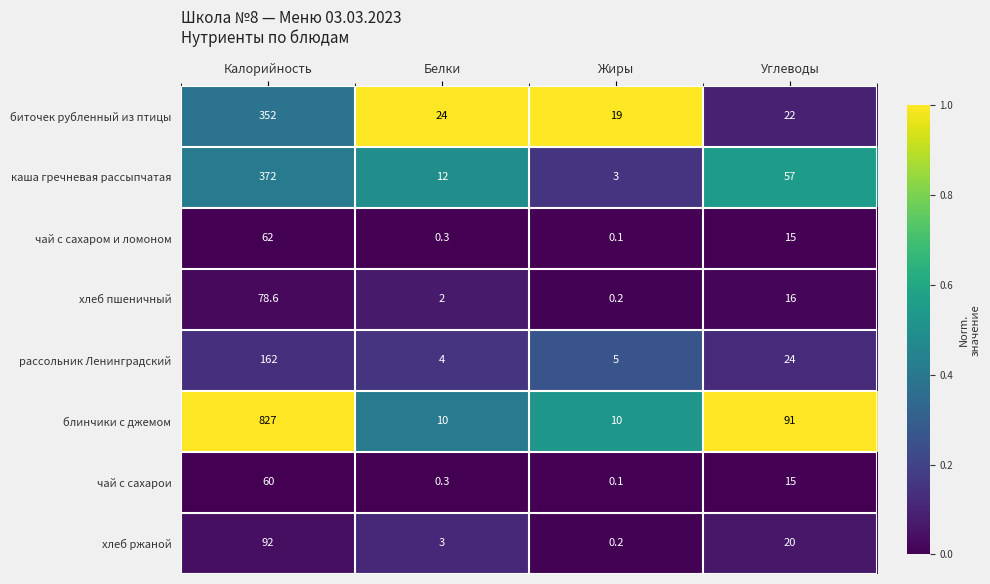

Where does the блинчики с джемом series first go above 91?

Калорийность